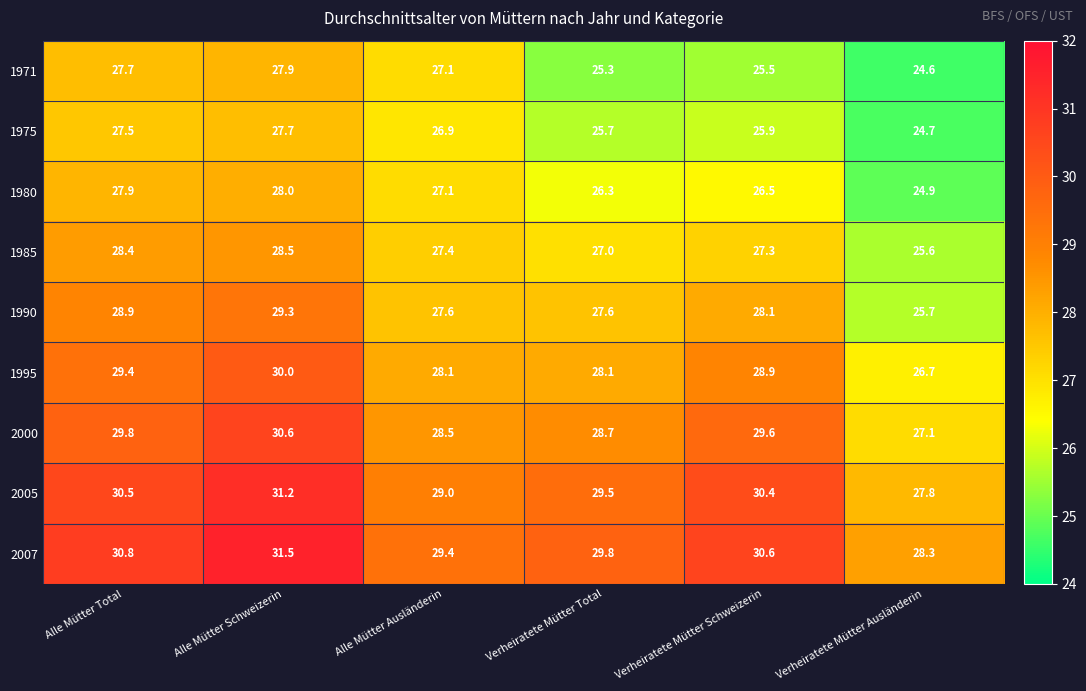

What is the minimum value for 1980?

24.9